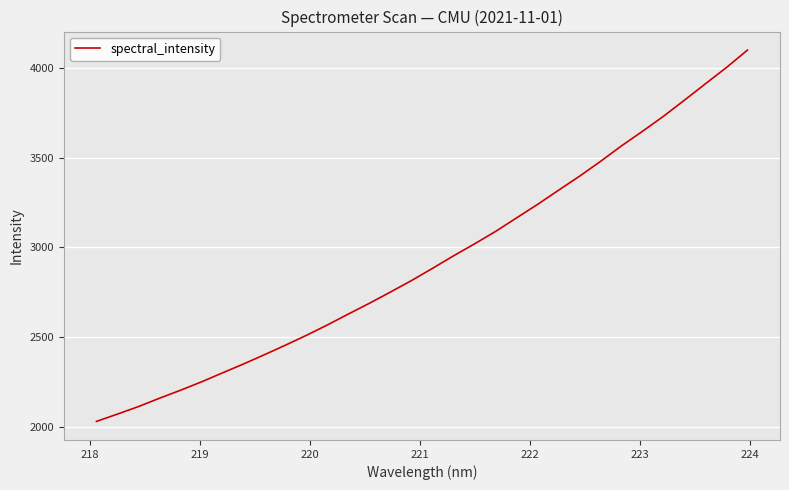

What is the maximum value shown in the chart?

4097.7